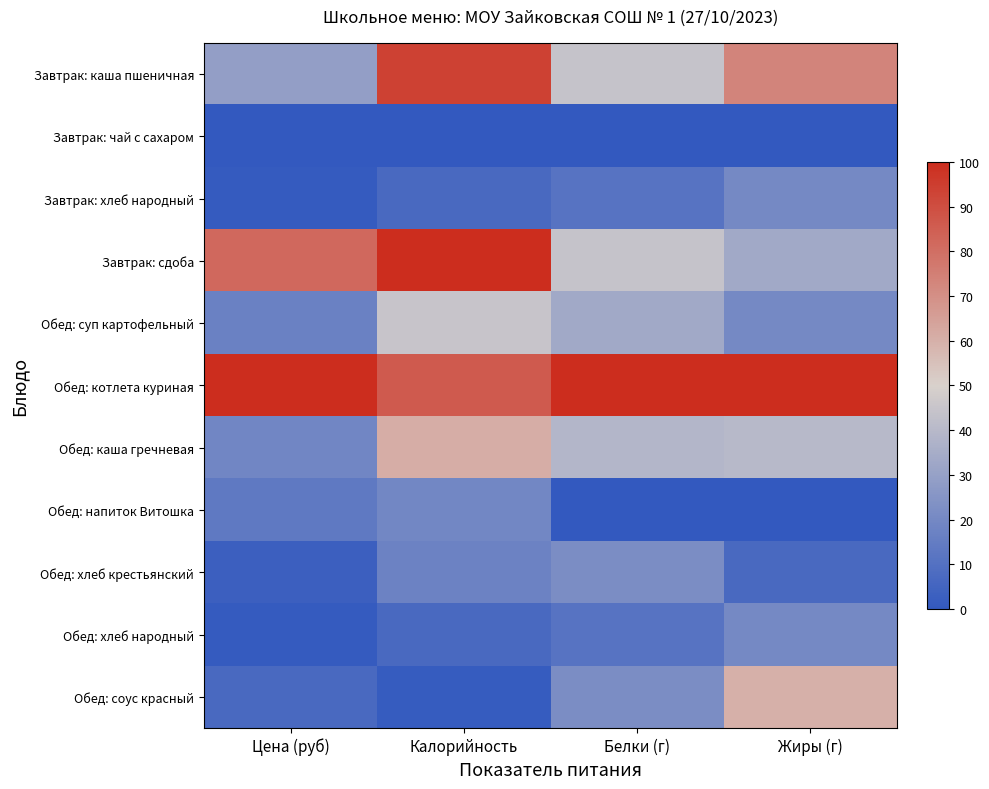

Reading right to left, list all the values displayed in this chart.

Завтрак: каша пшеничная: Жиры (г)=73.3	Белки (г)=44.4	Калорийность=93.8	Цена (руб)=29.1
Завтрак: чай с сахаром: Жиры (г)=0.0	Белки (г)=0.0	Калорийность=0.0	Цена (руб)=0.0
Завтрак: хлеб народный: Жиры (г)=20.0	Белки (г)=11.1	Калорийность=6.9	Цена (руб)=1.1
Завтрак: сдоба: Жиры (г)=33.3	Белки (г)=44.4	Калорийность=100.0	Цена (руб)=81.7
Обед: суп картофельный: Жиры (г)=20.0	Белки (г)=33.3	Калорийность=44.9	Цена (руб)=17.1
Обед: котлета куриная: Жиры (г)=100.0	Белки (г)=100.0	Калорийность=86.1	Цена (руб)=100.0
Обед: каша гречневая: Жиры (г)=40.0	Белки (г)=38.9	Калорийность=60.6	Цена (руб)=19.1
Обед: напиток Витошка: Жиры (г)=0.0	Белки (г)=0.0	Калорийность=19.3	Цена (руб)=13.5
Обед: хлеб крестьянский: Жиры (г)=6.7	Белки (г)=22.2	Калорийность=17.5	Цена (руб)=3.0
Обед: хлеб народный: Жиры (г)=20.0	Белки (г)=11.1	Калорийность=6.9	Цена (руб)=1.1
Обед: соус красный: Жиры (г)=60.0	Белки (г)=22.2	Калорийность=1.5	Цена (руб)=7.0